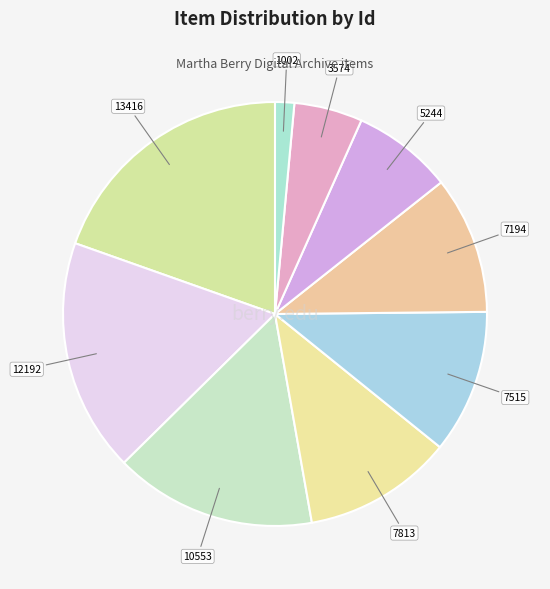

What is the smallest slice in the pie chart?

1002